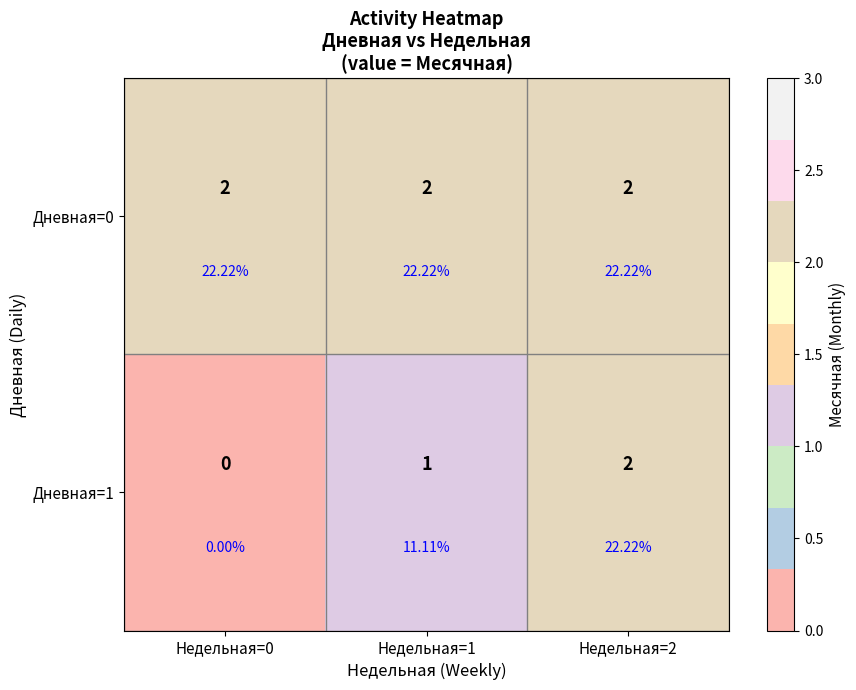

Which series has the largest total across all categories?

Дневная=0